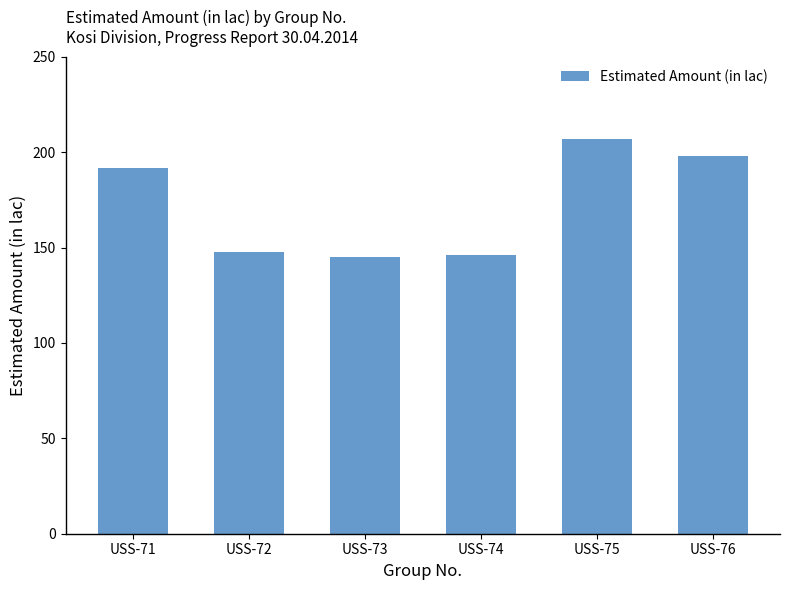

What is the maximum value shown in the chart?

206.9